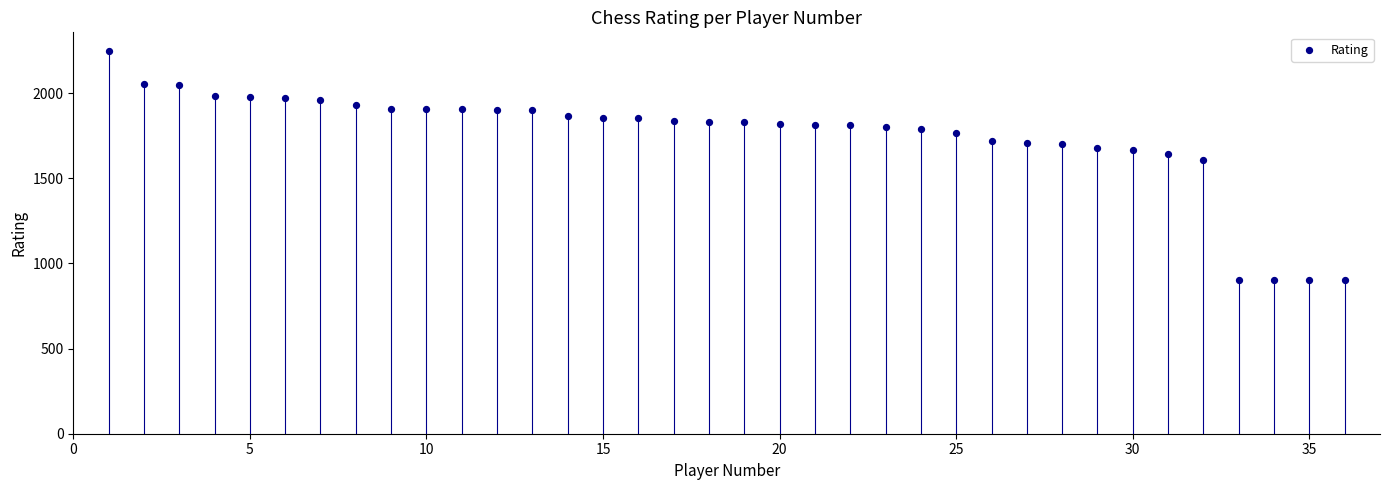

What Y value in the scatter plot is closest to 1572?

1608